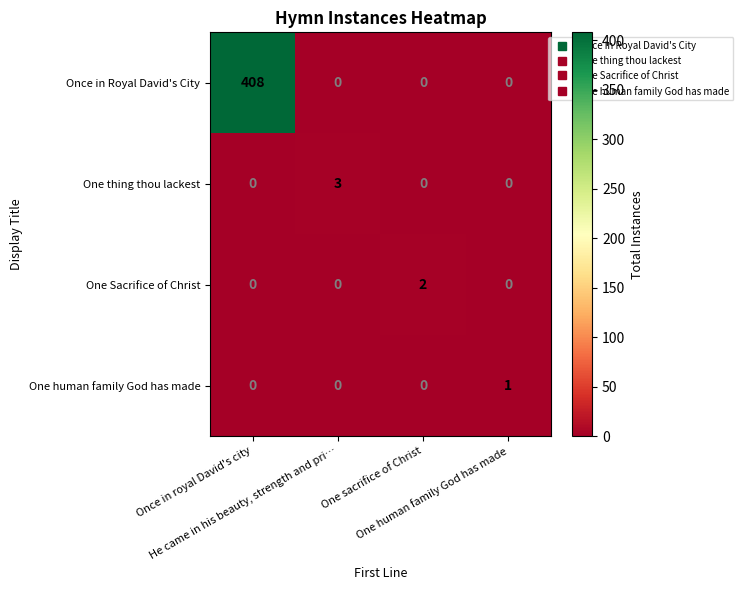

What is the greatest value displayed?

408